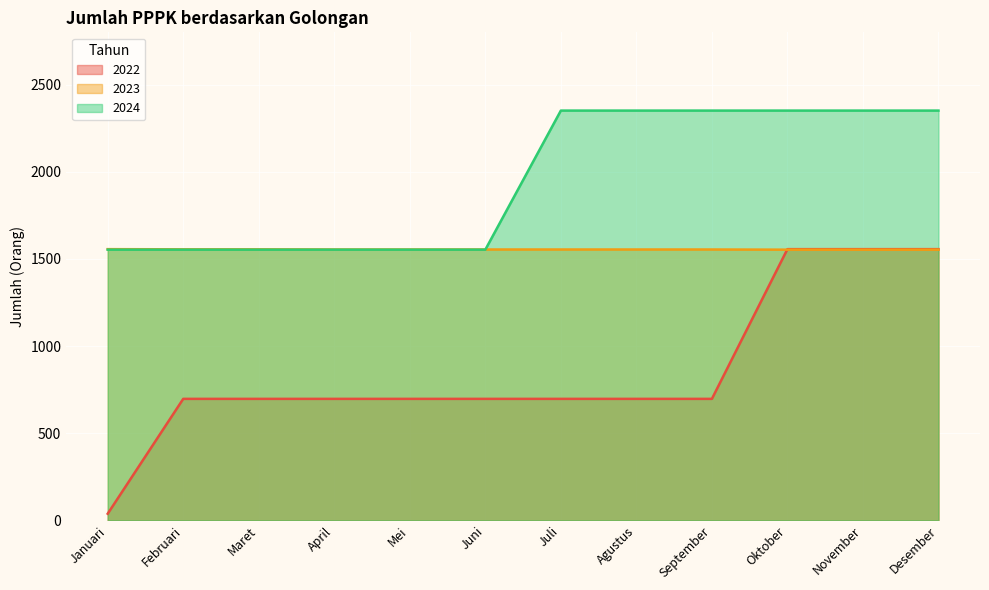

Does the chart display data point markers on the line(s)?

No